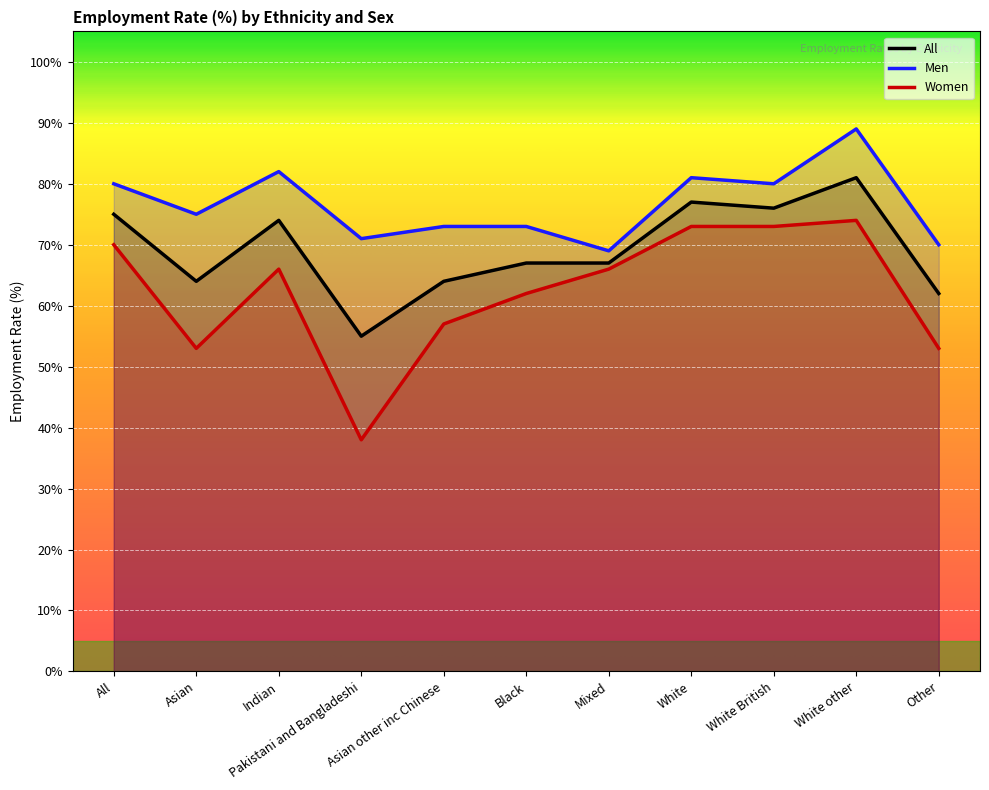

At which label does Men reach its peak?

White other